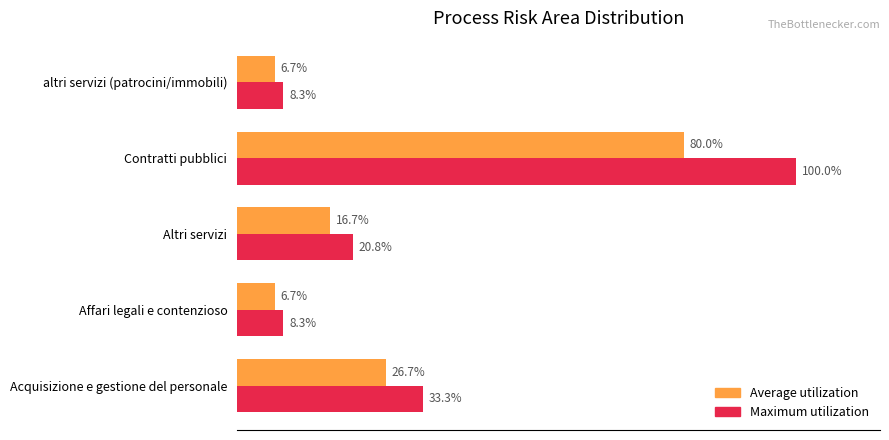

Which series has the largest range (max minus min)?

Maximum utilization